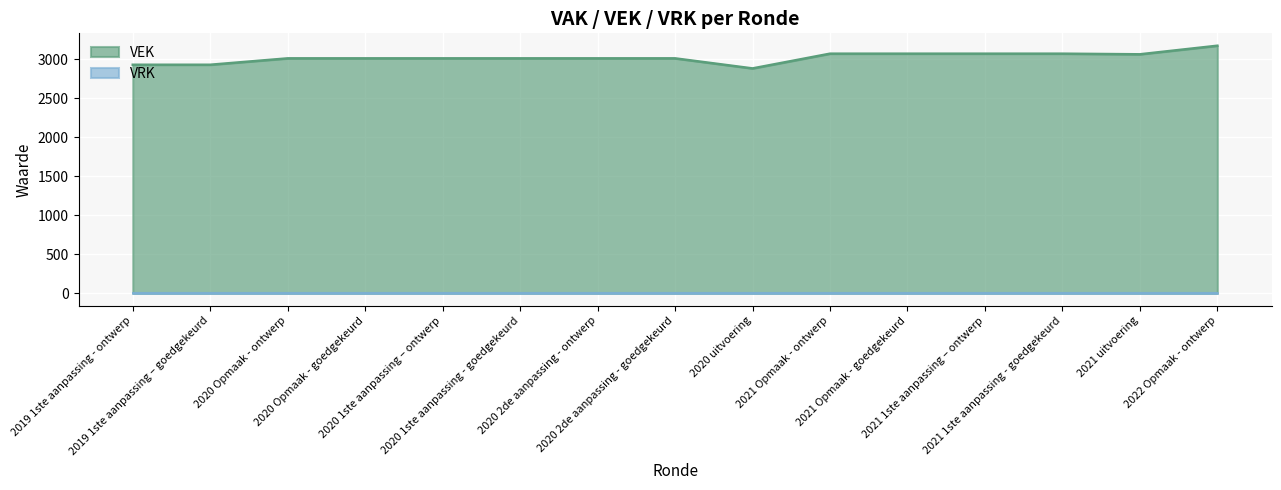

What is the smallest value displayed?

0